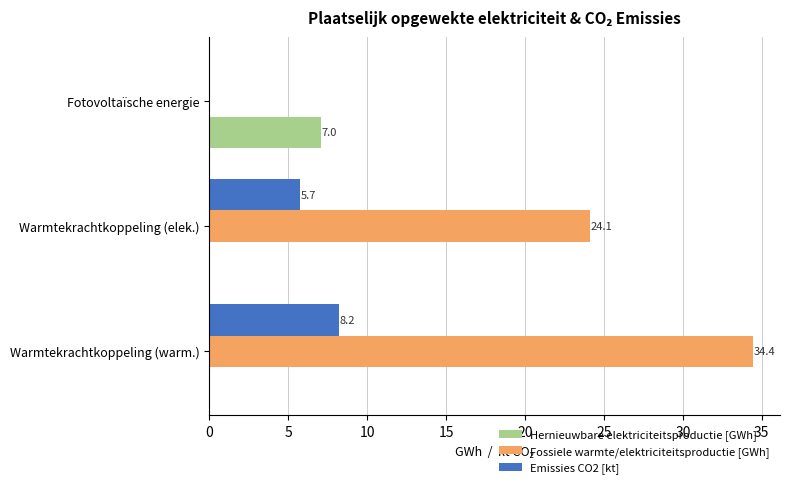

Which series changed the most between Fotovoltaïsche energie and Warmtekrachtkoppeling (warm.)?

Fossiele warmte/elektriciteitsproductie [GWh]